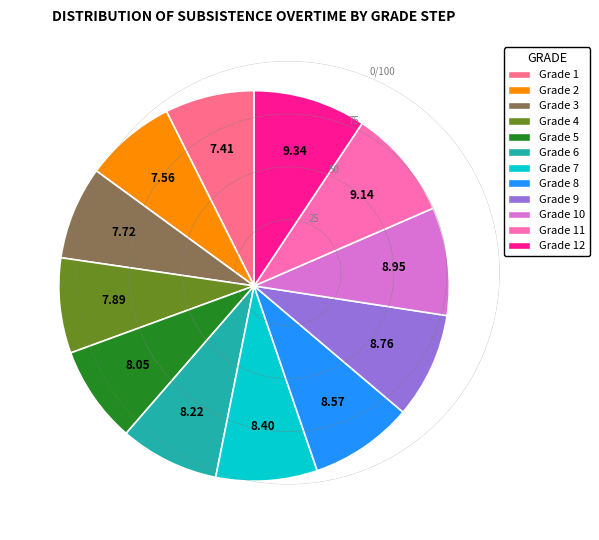

Approximately how many times larger is the value at Grade 12 compared to Grade 3?

1.2